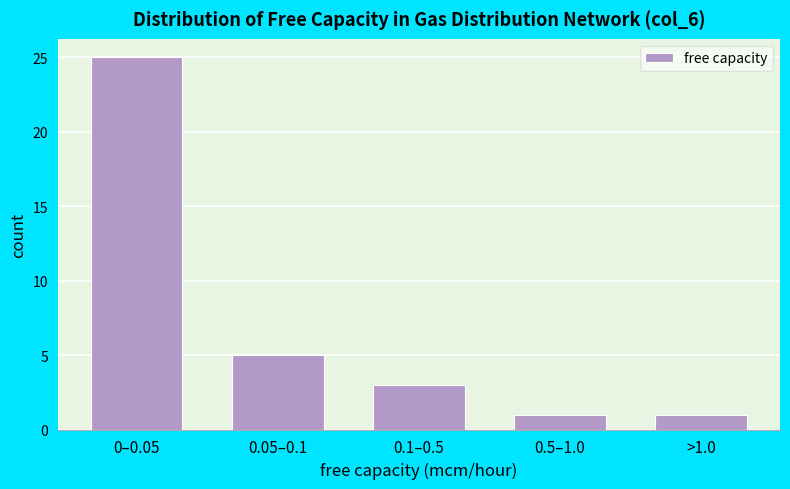

Reading left to right, transcribe all the data shown in this chart.

0–0.05=25	0.05–0.1=5	0.1–0.5=3	0.5–1.0=1	>1.0=1